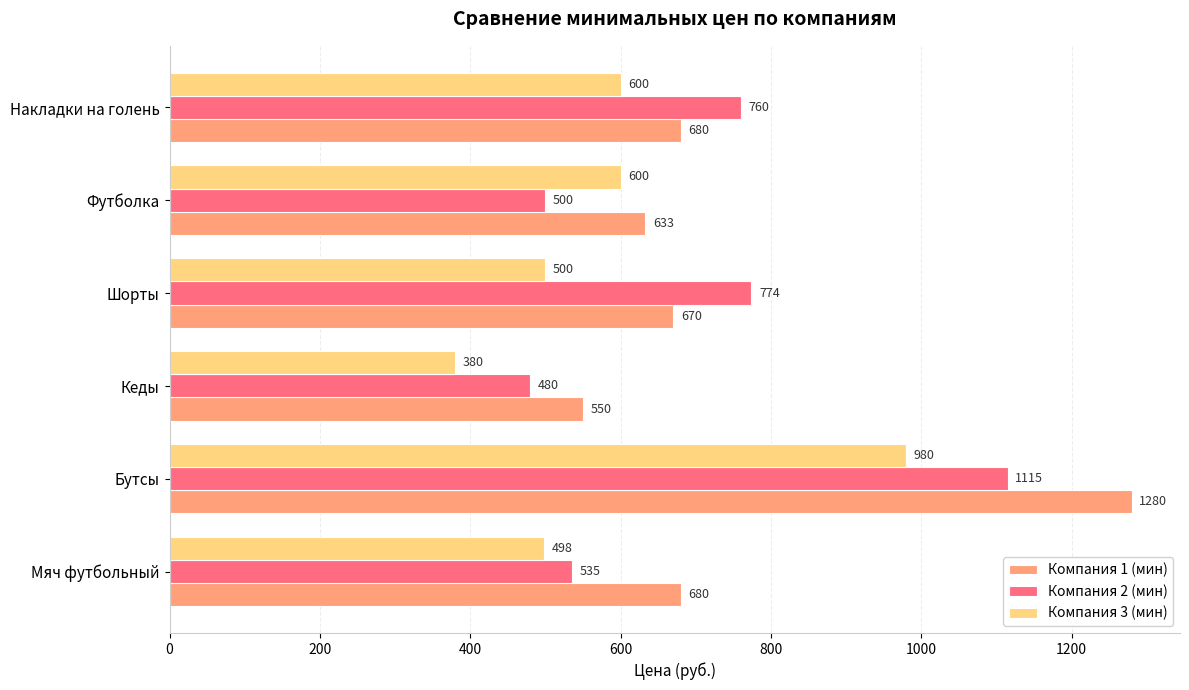

Which series changed the most between Бутсы and Шорты?

Компания 1 (мин)